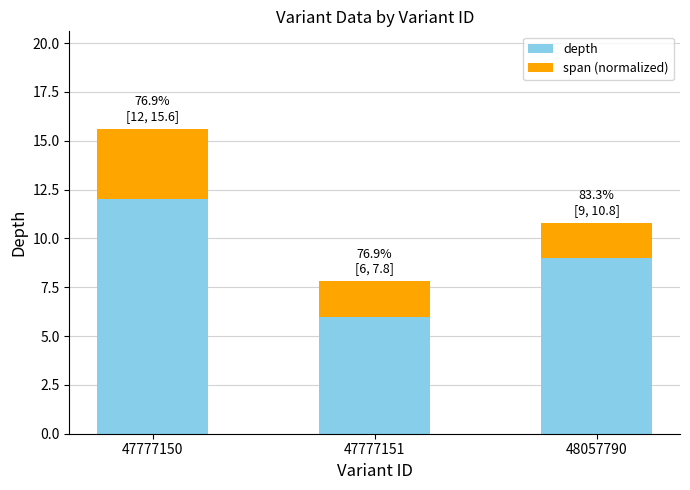

What is the value of the depth bar at the 3rd from the left?

9.0